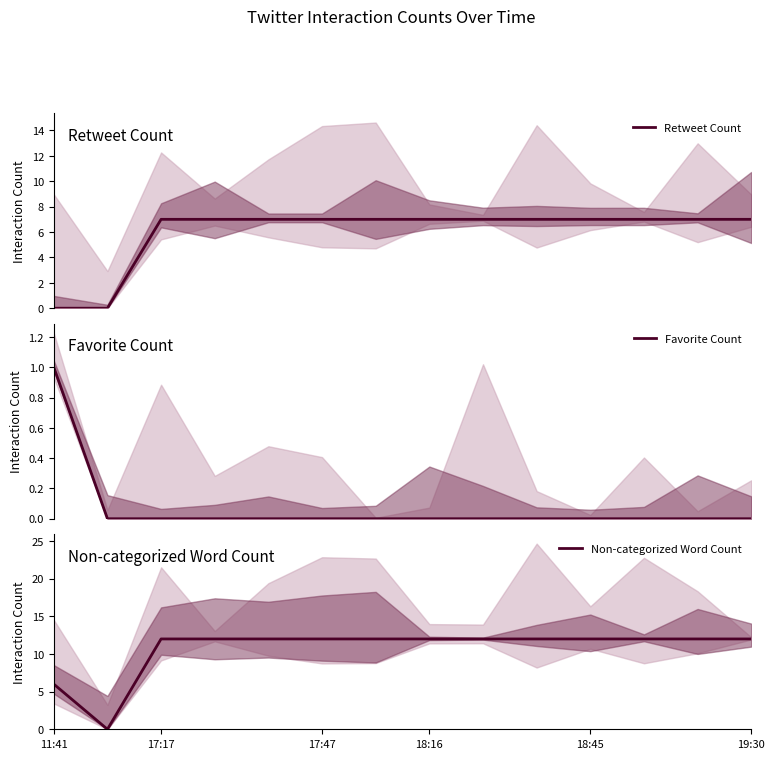

What is the sum of the Non-categorized Word Count values at 13 and 18:16?

24